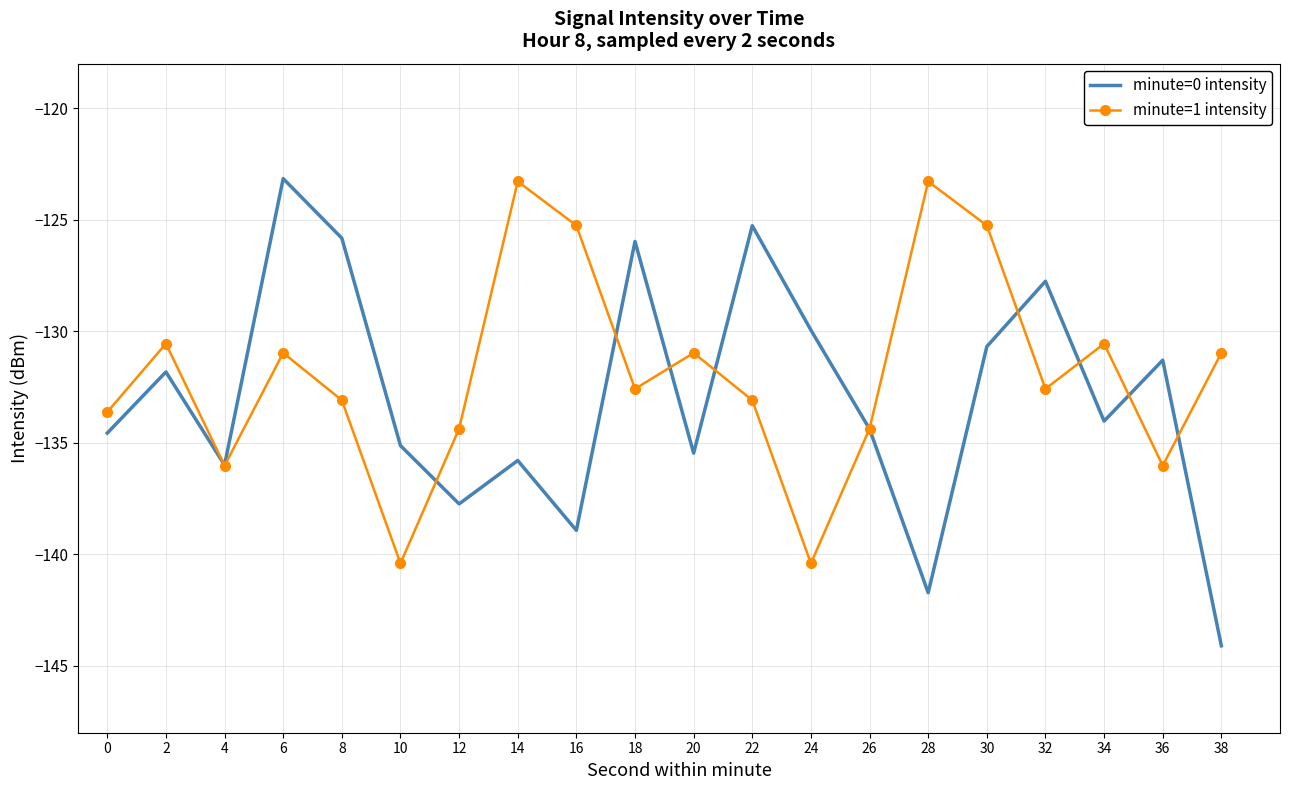

Which series changed the most between 8 and 10?

minute=0 intensity